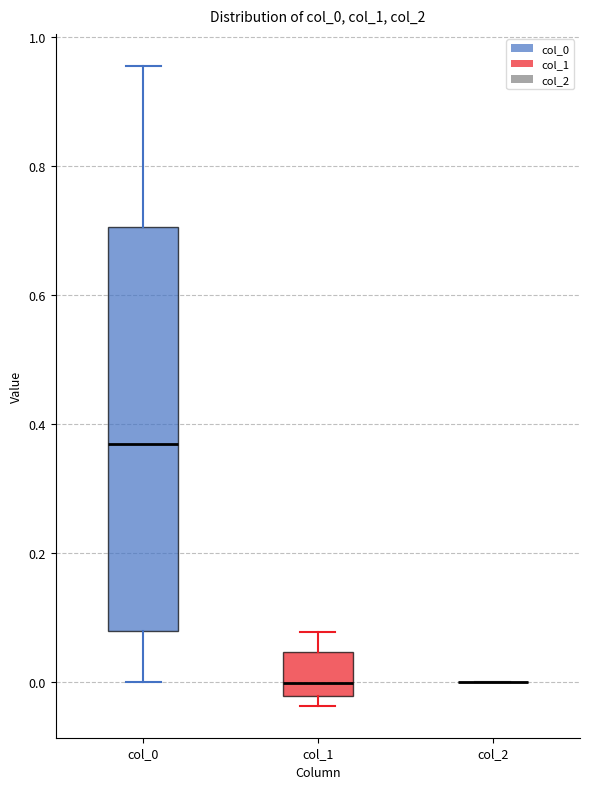

Reading left to right, read every box against the y-axis: the position of its median line, the range the box covers, and the ends of its whiskers. The values are not printed on the chart, so give them approximately, as read against the axis.

col_0: median 0.36, box 0.08 to 0.70, whiskers 0.00 to 0.96
col_1: median 0.00, box -0.02 to 0.04, whiskers -0.04 to 0.08
col_2: box collapsed to a line at 0.00, whiskers 0.00 to 0.00